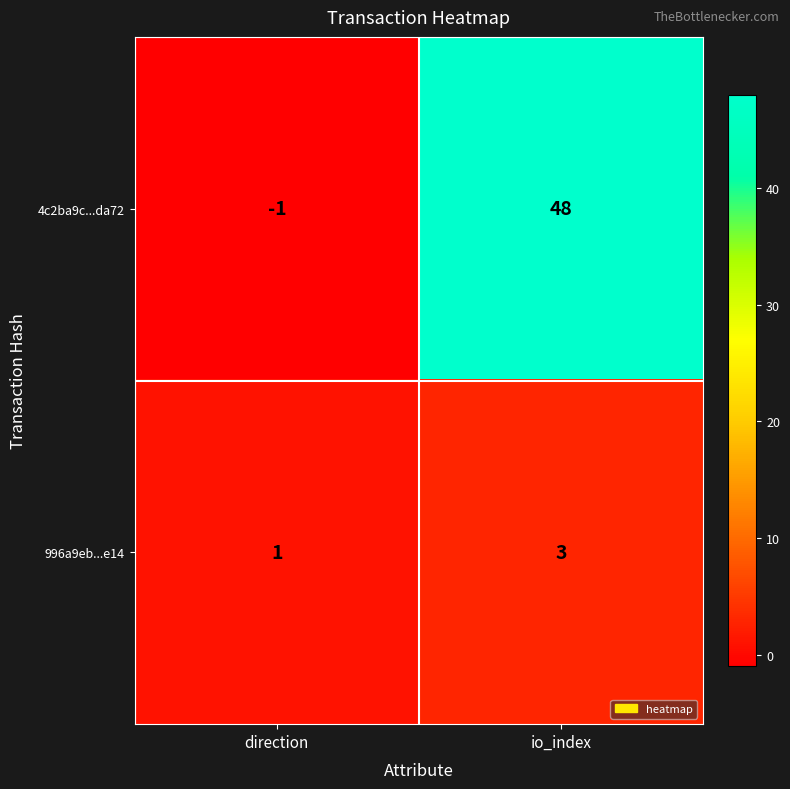

What is the minimum value shown in the chart?

-1